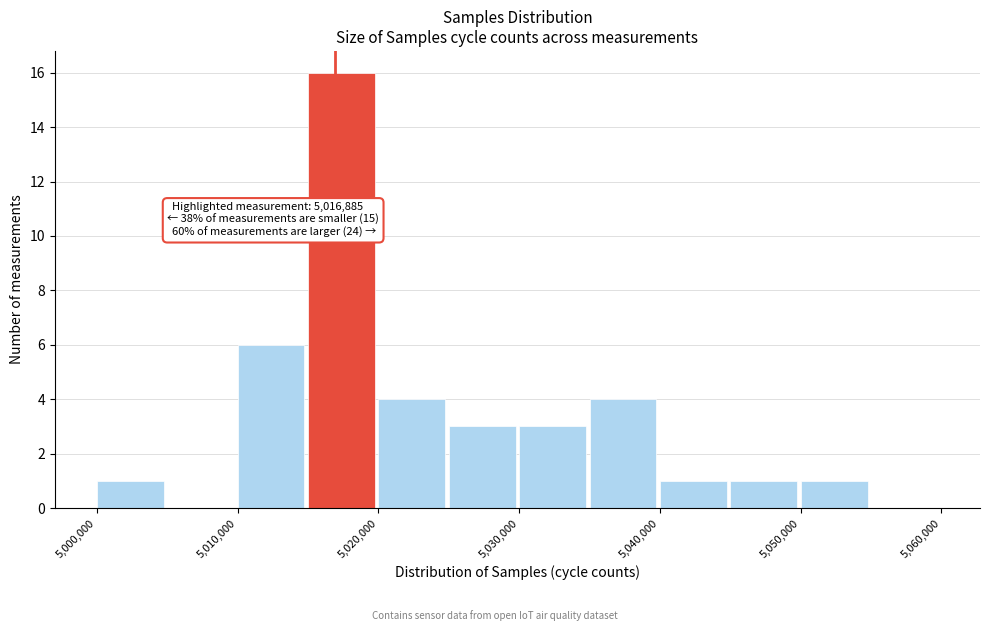

Over which range of the x-axis is the bar tallest?

5015000 to 5020000